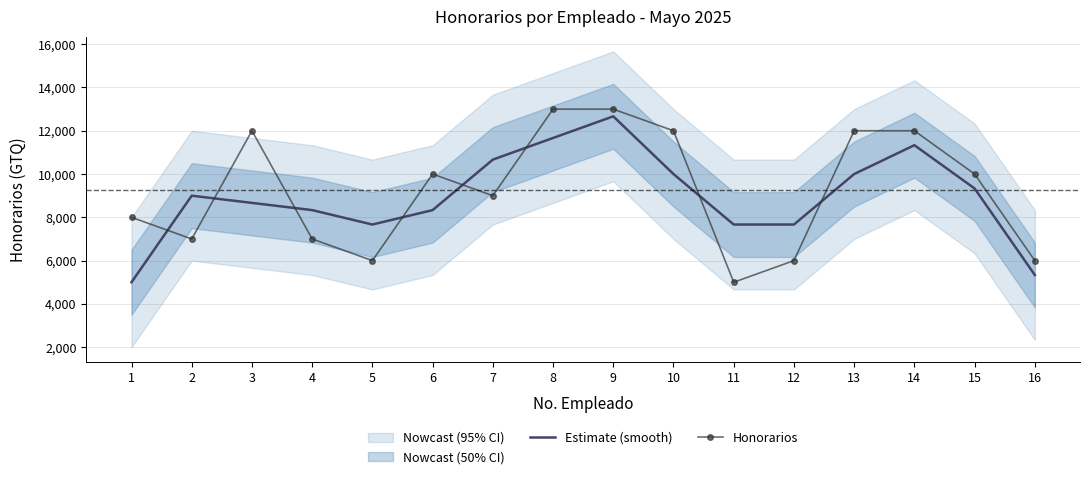

At which label is Honorarios closest to 9000?

7